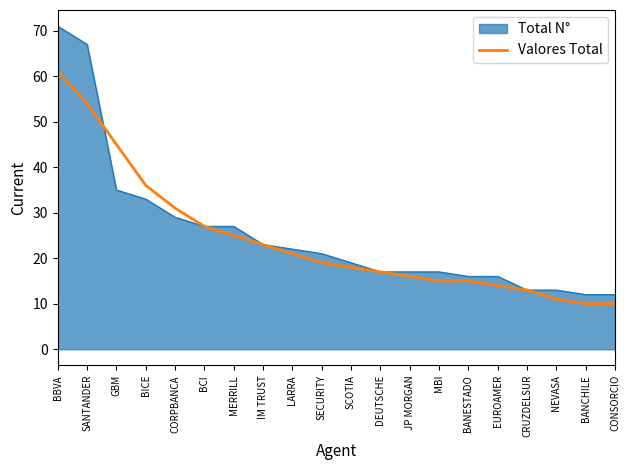

True or false: Total N° has a value of 5 at JP MORGAN.

False